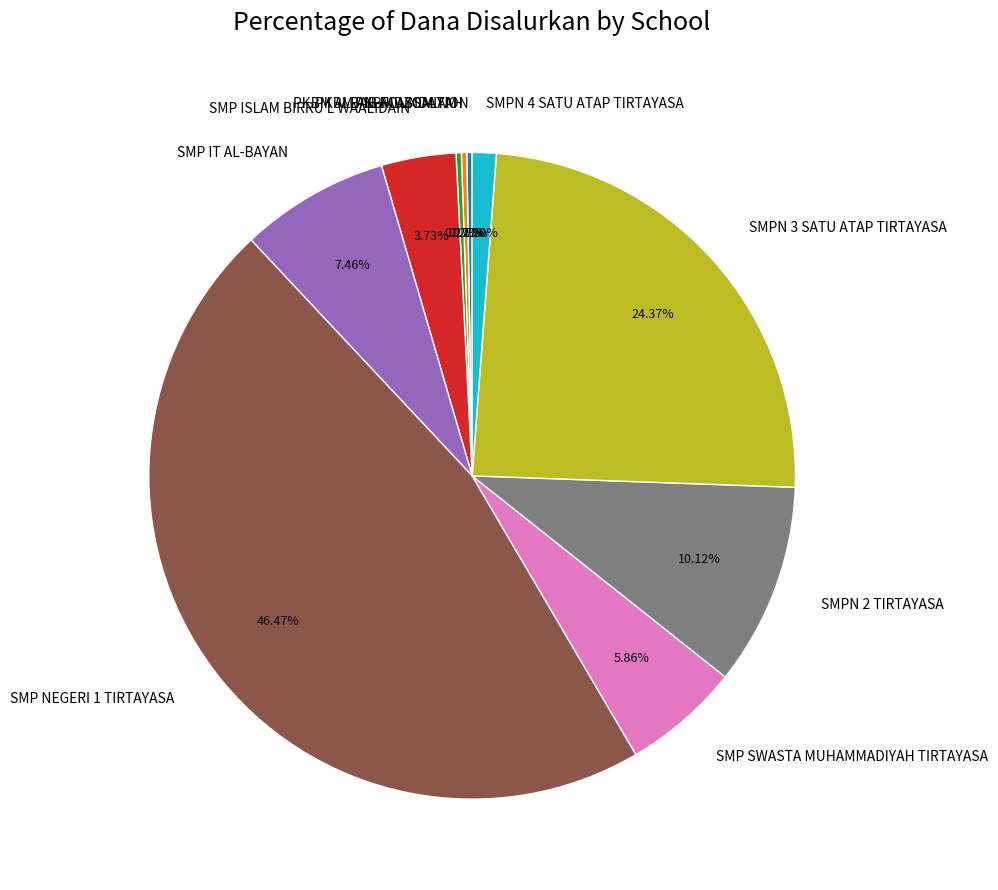

Does any single category account for the majority?

No